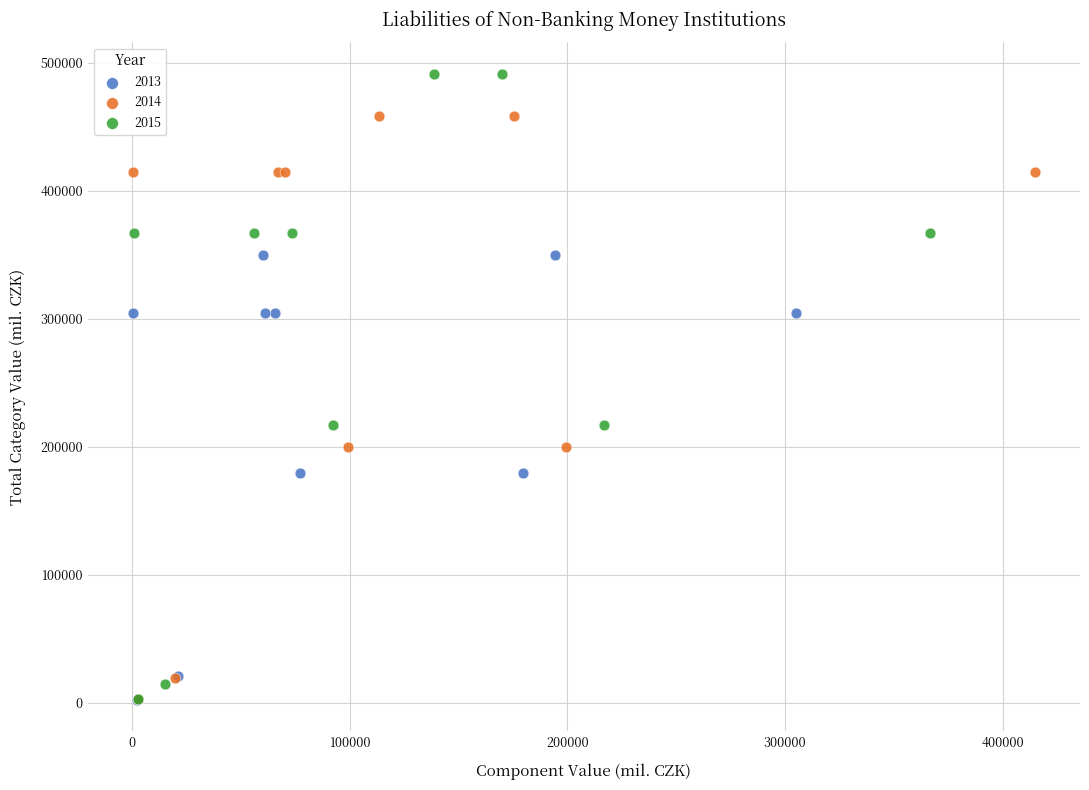

Which series reaches the maximum Y coordinate?

2015